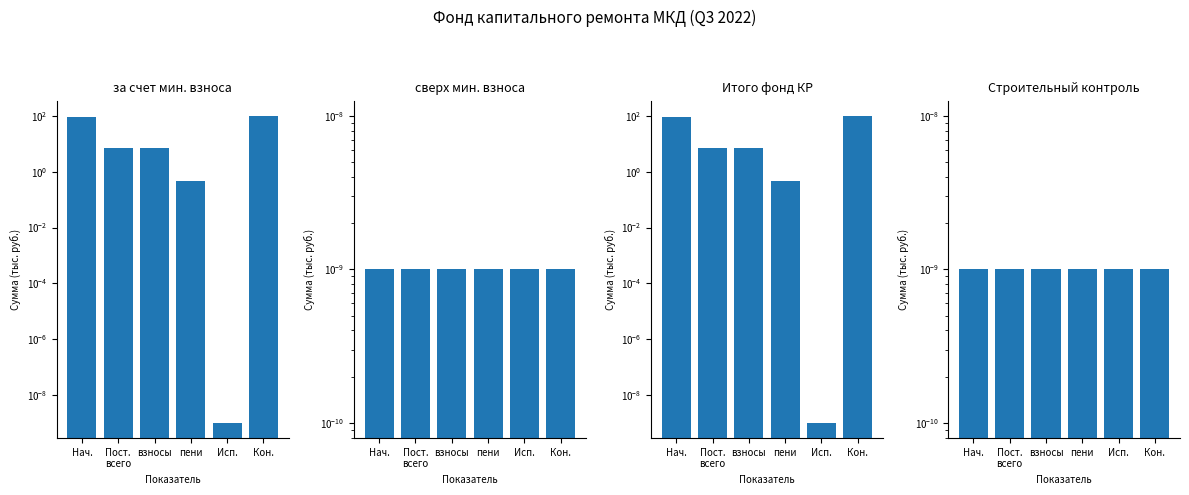

How many values in the за счет мин. взноса series are below 7?

3